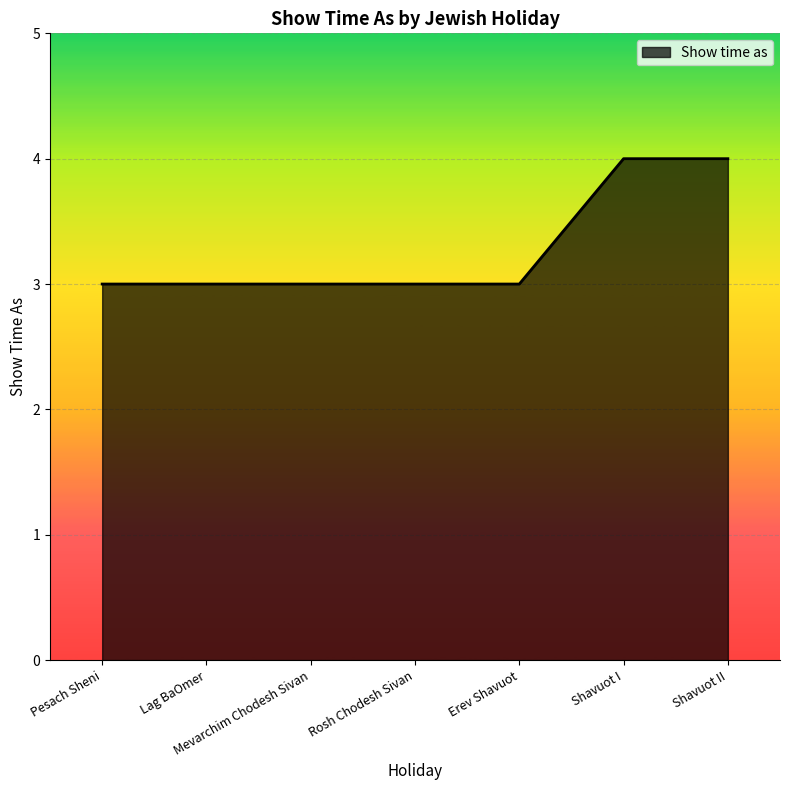

Does the chart have visible grid lines?

Yes